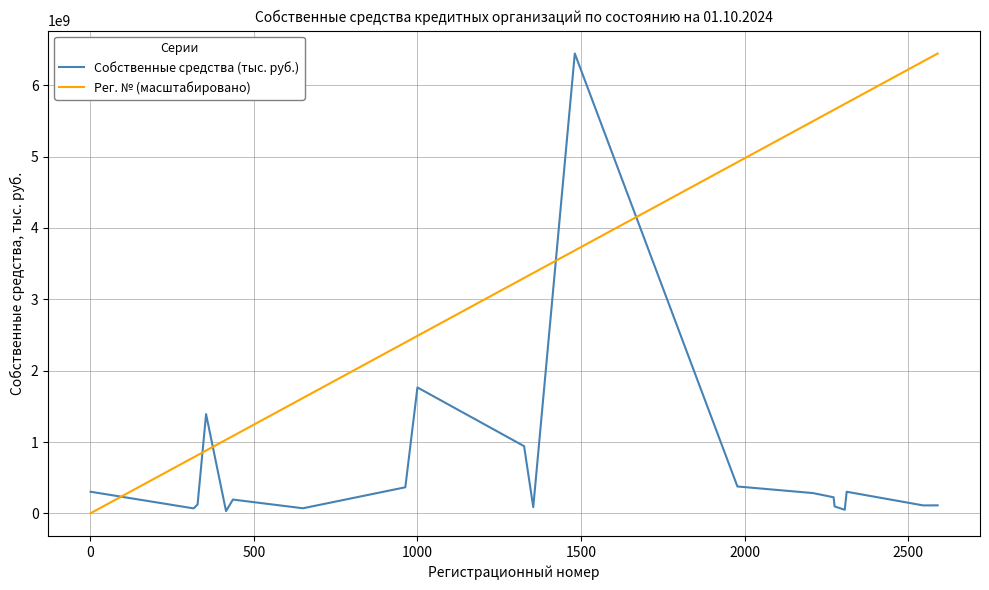

Which series has the largest total across all categories?

Рег. № (масштабировано)